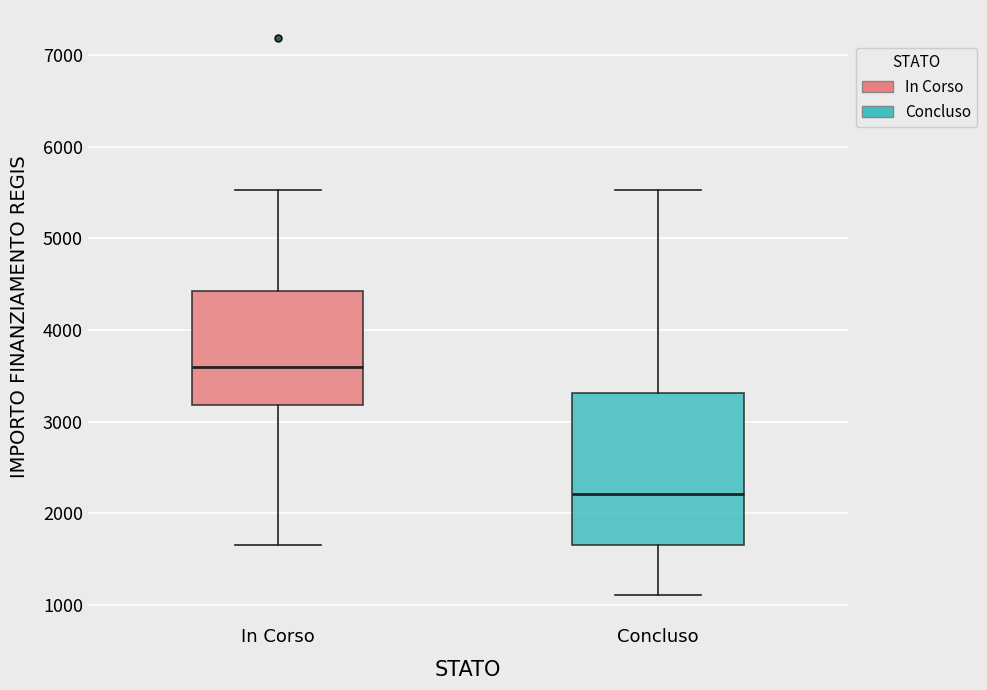

Reading left to right, transcribe this box plot: for each box, give where its median line is, the range the box spans, and where its two whiskers end, as read against the y-axis. The values are not printed on the chart, so give them approximately, as read against the axis.

In Corso: median 3600, box 3200 to 4400, whiskers 1700 to 5500
Concluso: median 2200, box 1700 to 3300, whiskers 1100 to 5500